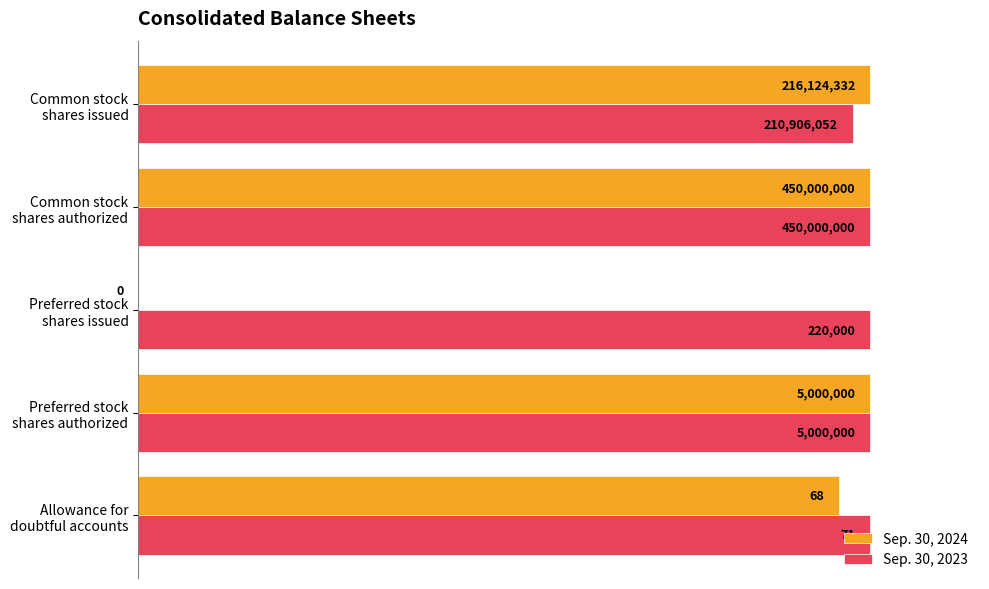

What are all the series names shown in the legend?

Sep. 30, 2024, Sep. 30, 2023